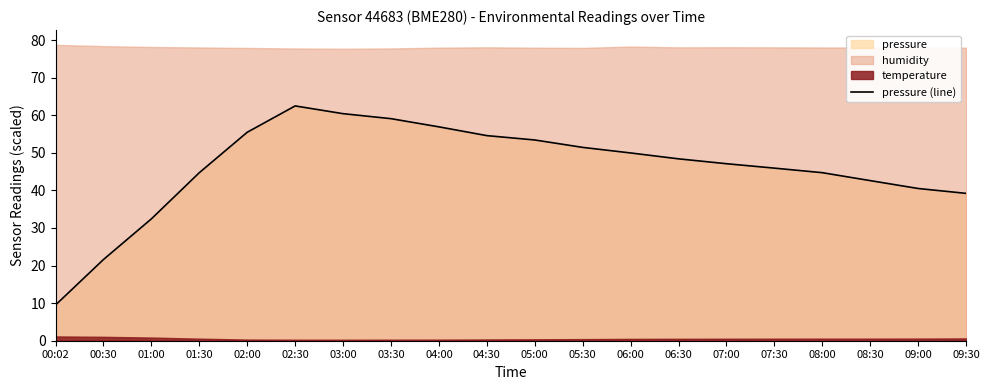

What position from the right is 03:30?

13